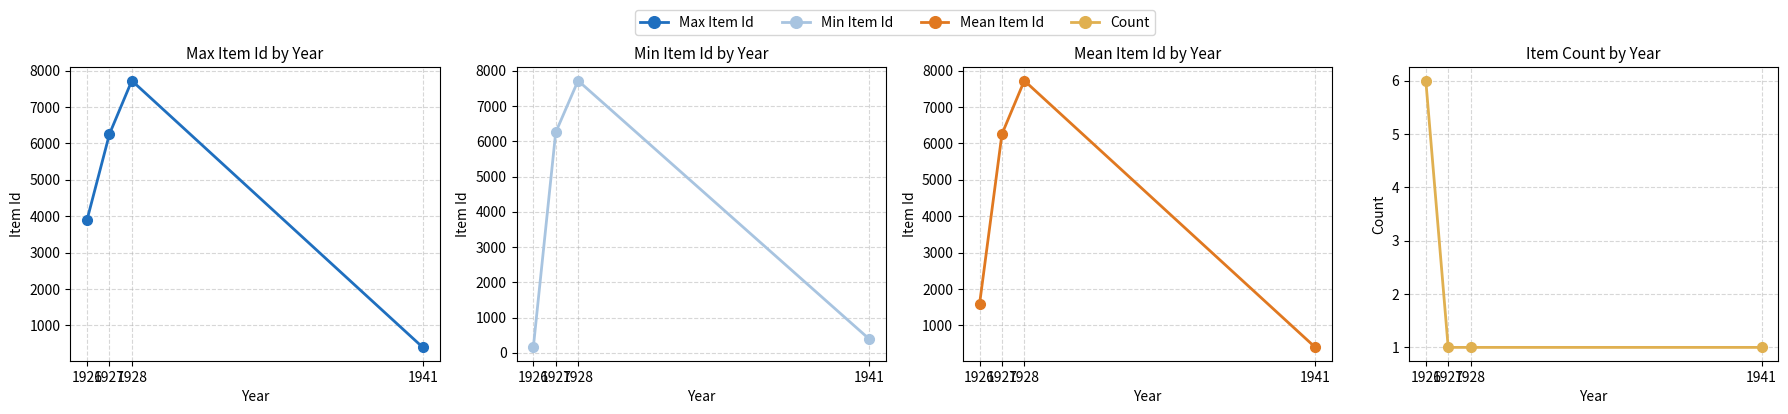

Which label corresponds to the largest value in the chart?

1928